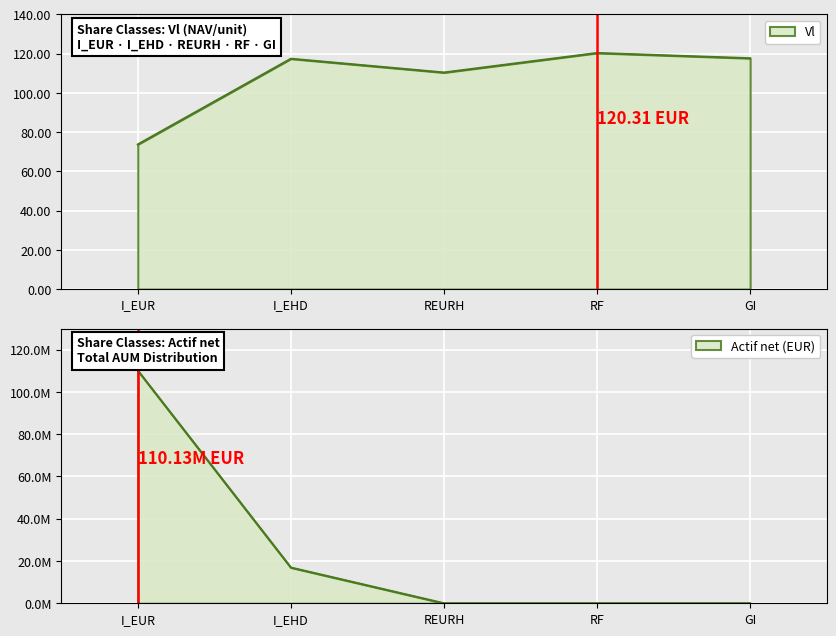

In Vl, how many points are higher than both neighbors (excluding endpoints)?

2